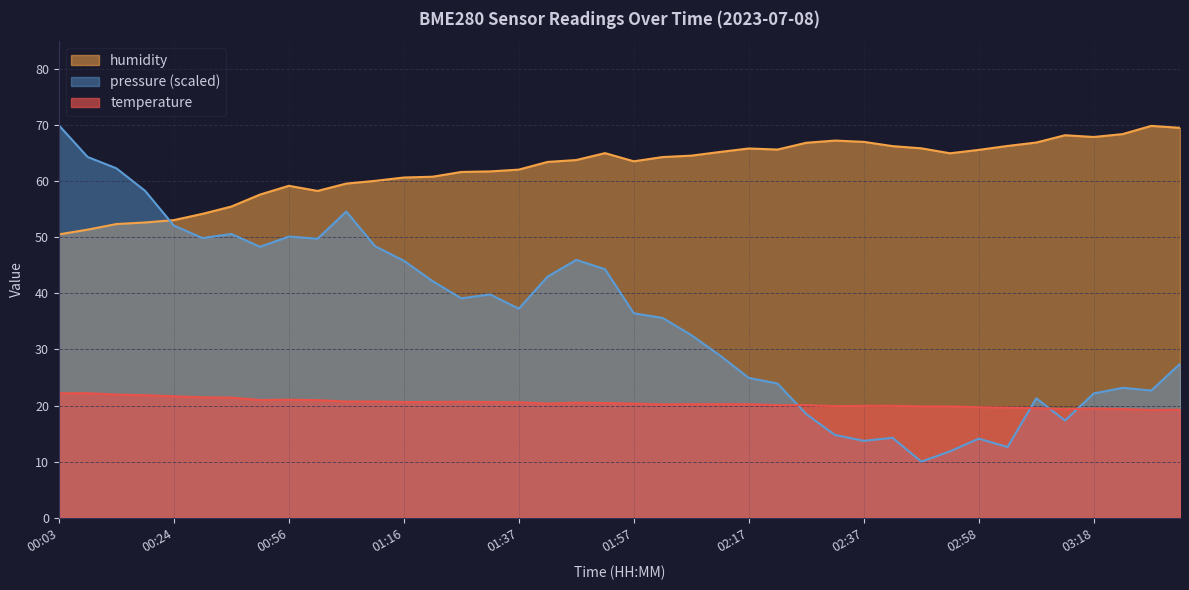

Reading right to left, transcribe all the data shown in this chart.

temperature: 03:33=19.3	03:28=19.2	03:23=19.4	03:18=19.5	03:13=19.4	03:08=19.5	03:03=19.6	02:58=19.7	02:53=19.8	02:47=19.8	02:42=19.9	02:37=19.9	02:32=19.9	02:27=20.1	02:22=20.1	02:17=20.2	02:12=20.2	02:07=20.2	02:02=20.2	01:57=20.3	01:52=20.4	01:47=20.5	01:42=20.4	01:37=20.6	01:32=20.6	01:27=20.7	01:22=20.6	01:16=20.6	01:11=20.7	01:06=20.7	01:01=21.0	00:56=21.0	00:51=21.0	00:35=21.4	00:29=21.5	00:24=21.6	00:19=21.8	00:13=22.0	00:08=22.2	00:03=22.2
humidity: 03:33=69.5	03:28=69.9	03:23=68.4	03:18=67.9	03:13=68.2	03:08=66.9	03:03=66.3	02:58=65.6	02:53=65.0	02:47=65.9	02:42=66.3	02:37=67.0	02:32=67.3	02:27=66.9	02:22=65.7	02:17=65.9	02:12=65.2	02:07=64.6	02:02=64.3	01:57=63.6	01:52=65.0	01:47=63.8	01:42=63.5	01:37=62.1	01:32=61.8	01:27=61.7	01:22=60.8	01:16=60.7	01:11=60.1	01:06=59.6	01:01=58.3	00:56=59.2	00:51=57.6	00:35=55.5	00:29=54.2	00:24=53.1	00:19=52.7	00:13=52.4	00:08=51.4	00:03=50.5